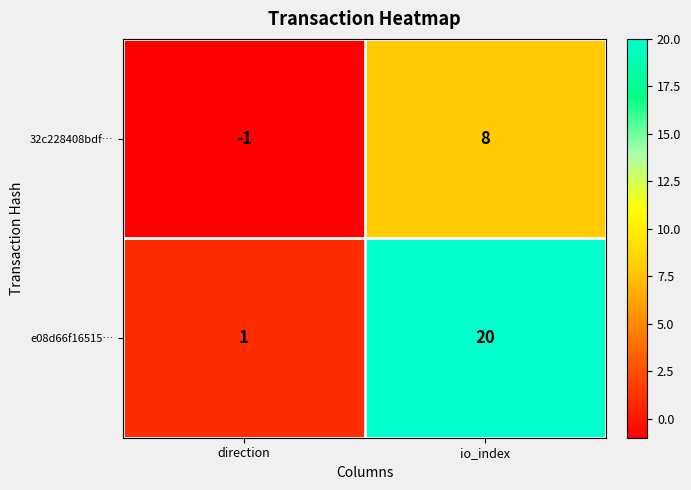

How many data points in e08d66f16515… are less than 20?

1